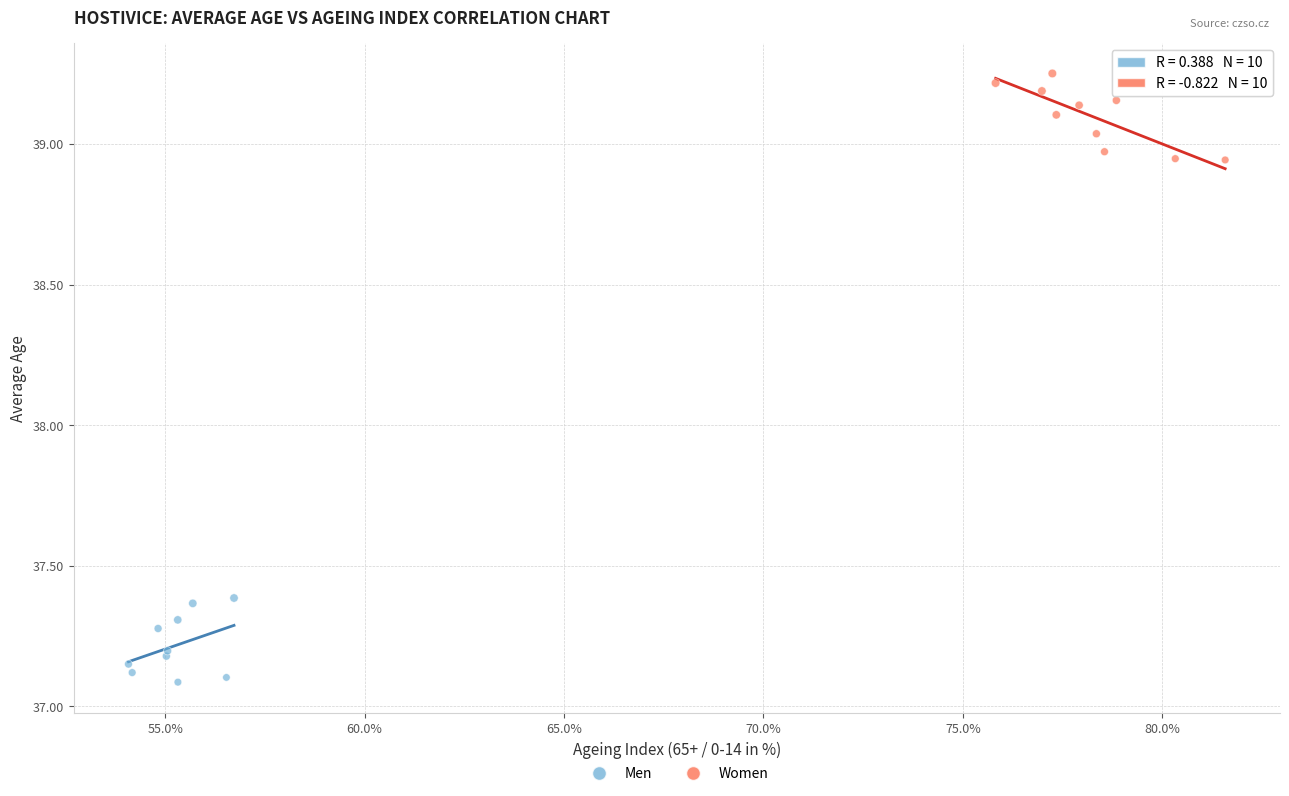

Which series reaches the minimum Y coordinate?

Men